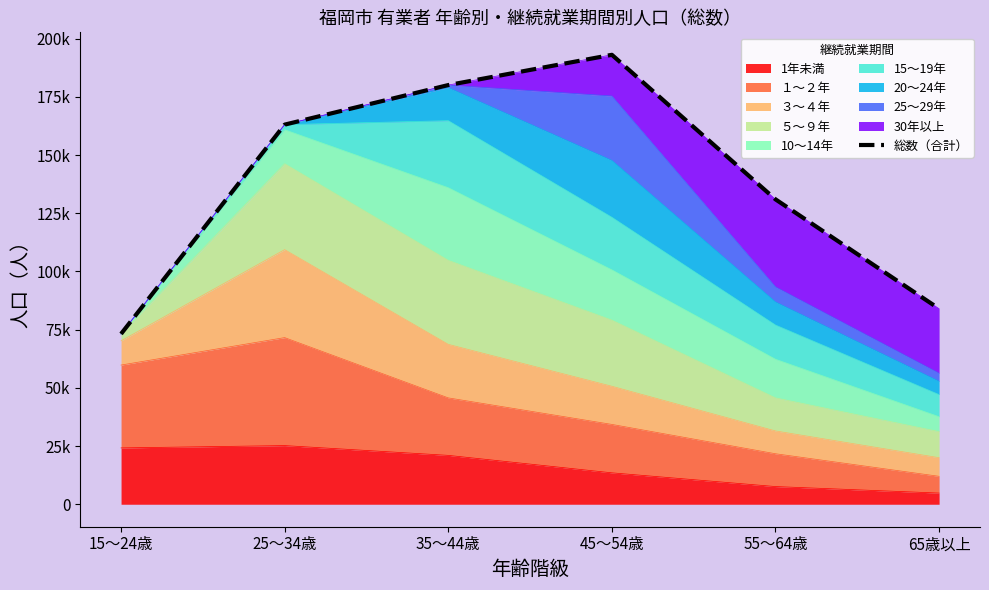

Is it true that the value at 35～44歳 is 52047?

False